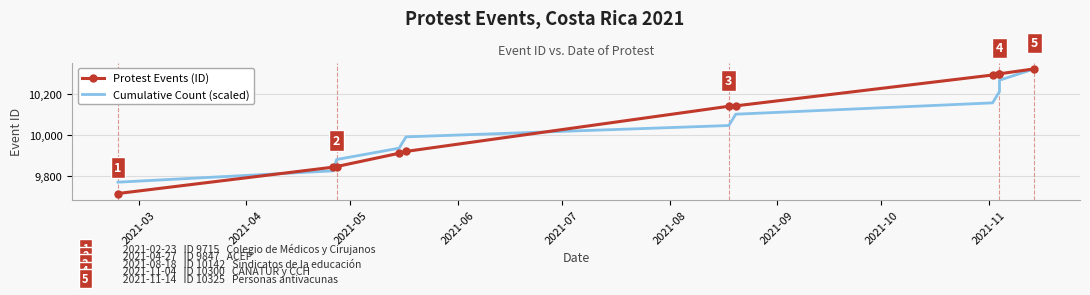

How many lines are shown in the chart?

2